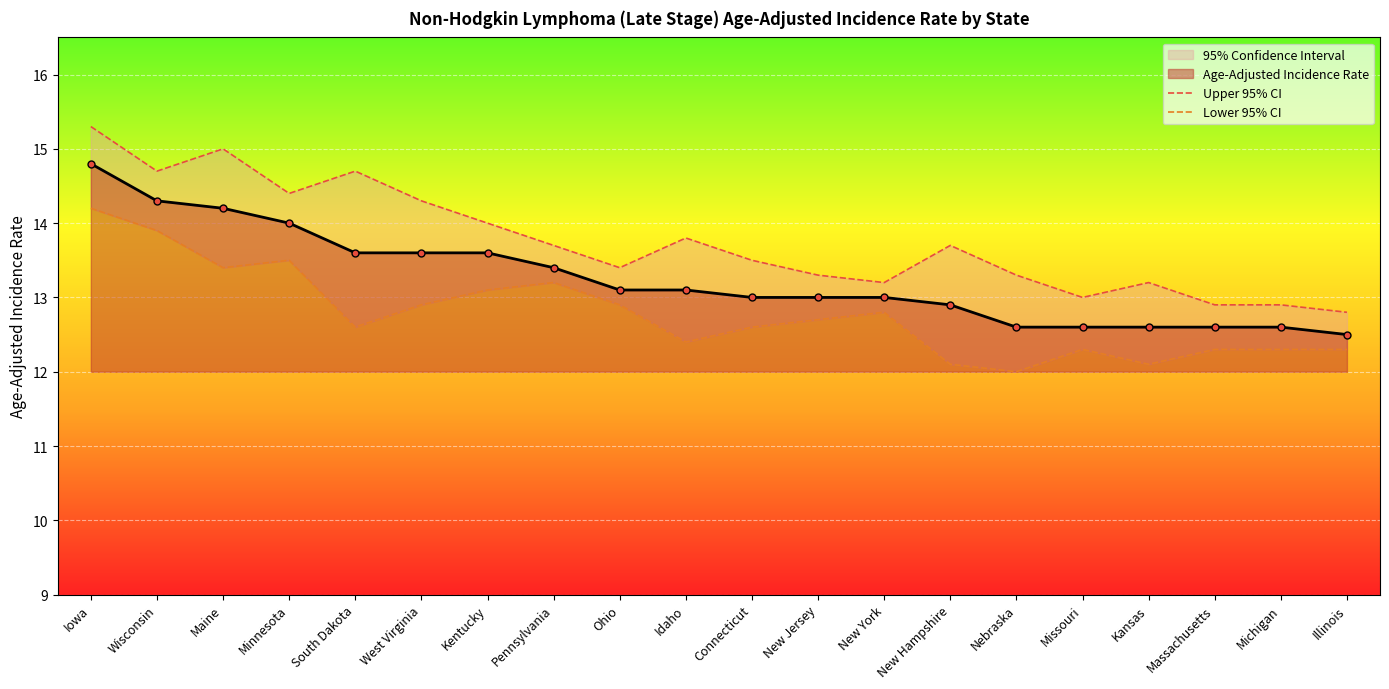

The value of Lower 95% CI at Iowa is 14.2. True or false?

True